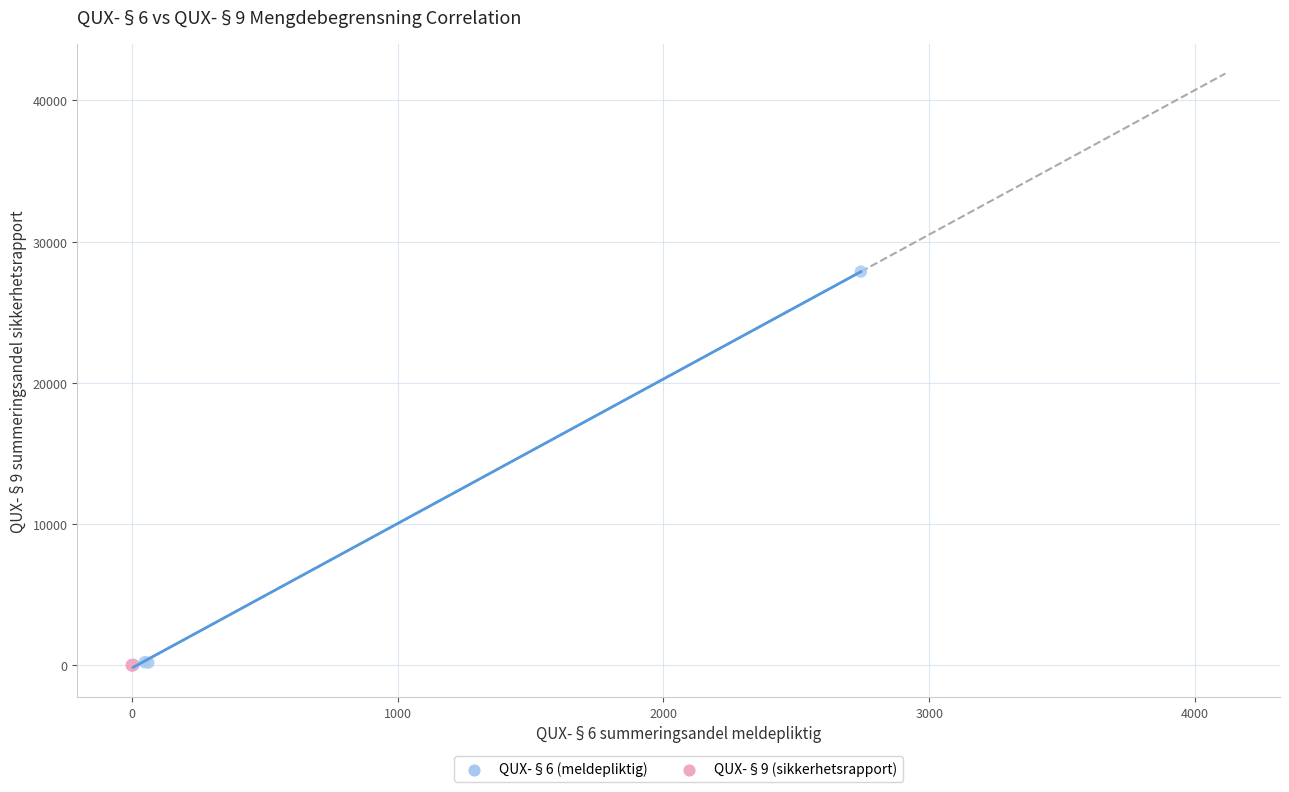

Which series has the largest Y range (max minus min)?

QUX-§6 (meldepliktig)